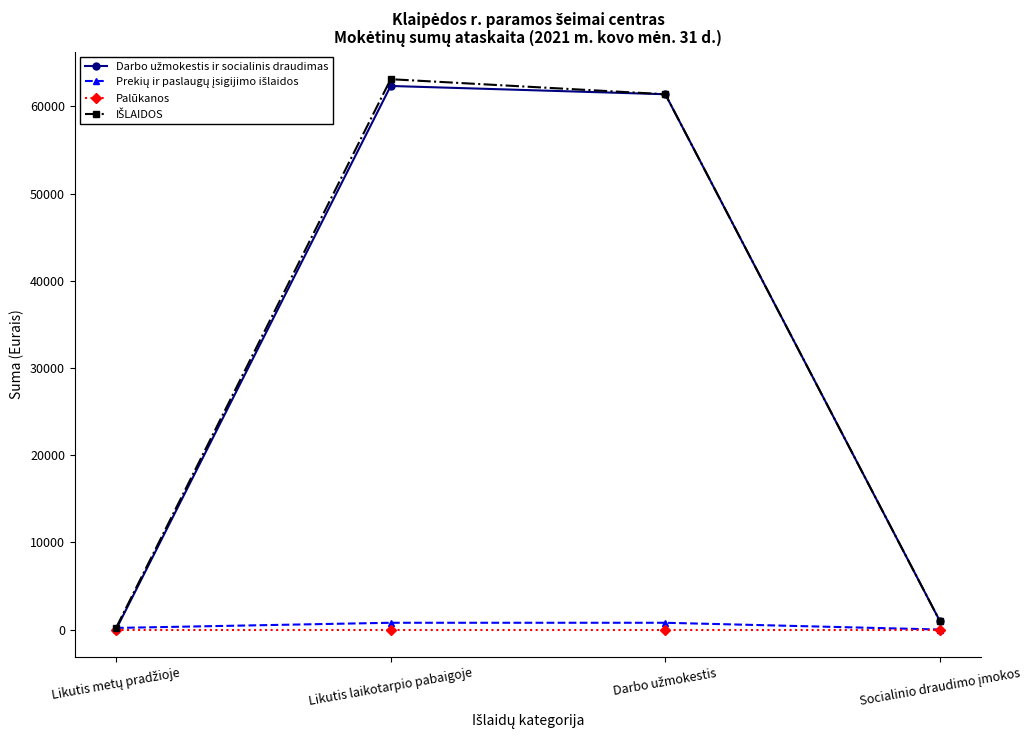

What is the maximum value shown in the chart?

63113.8